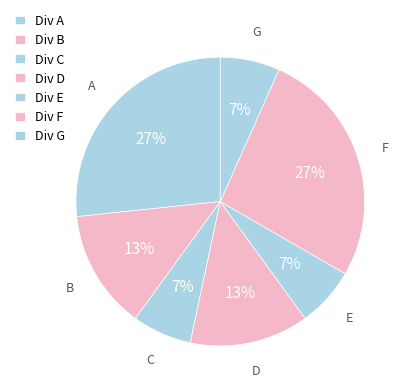

To the nearest percent, what is the average slice percentage?

14%